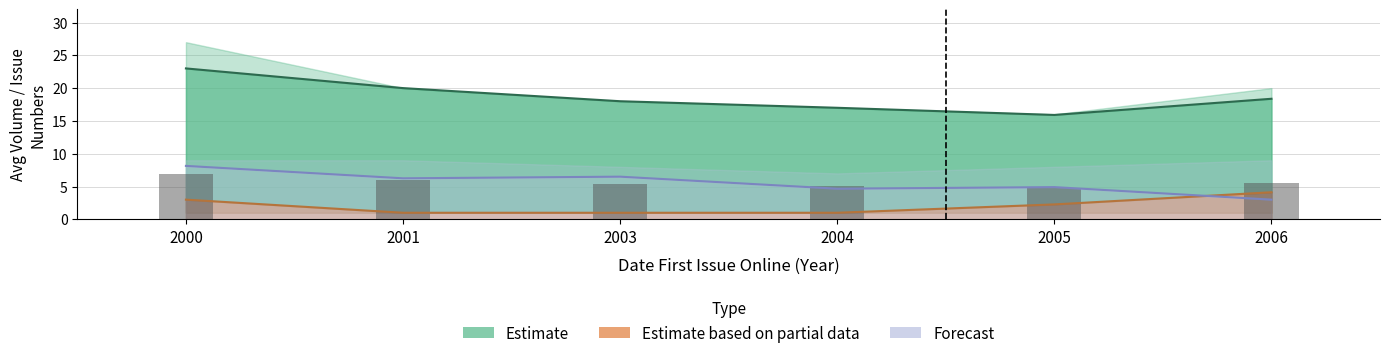

What is the spread (max minus min) of values at 2001?

20